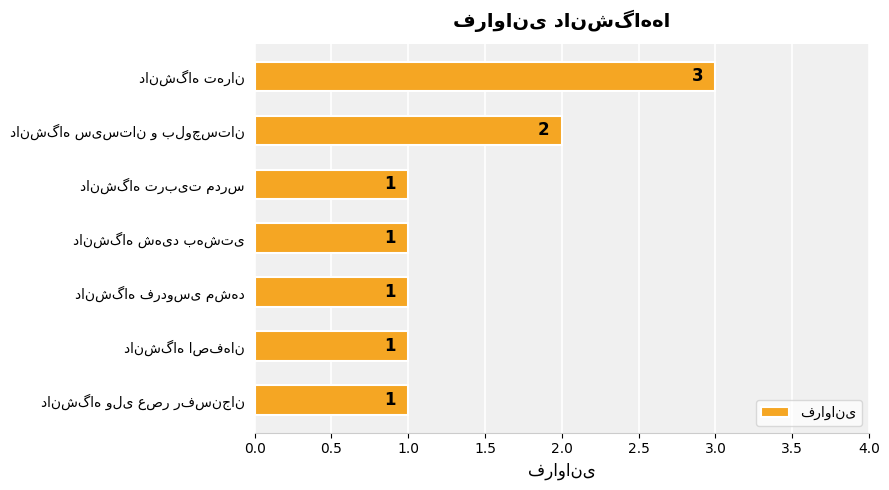

What is the sum of all values?

10